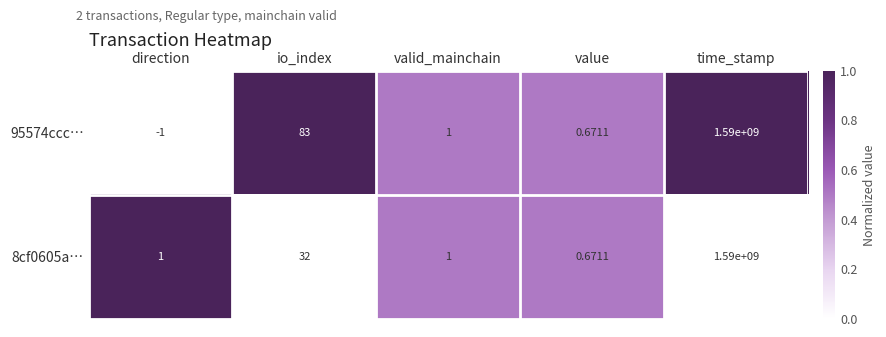

Which category has the lowest value in the 95574ccc… series?

direction